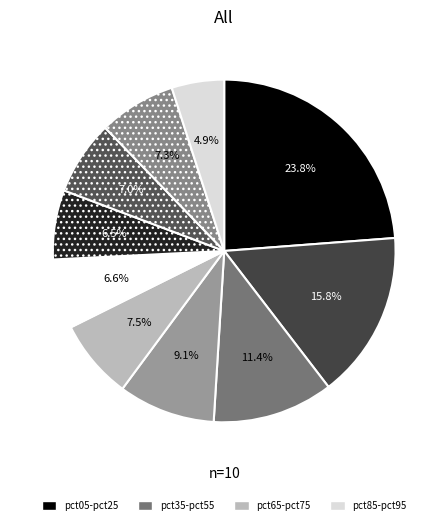

How many segments does this pie chart have?

10